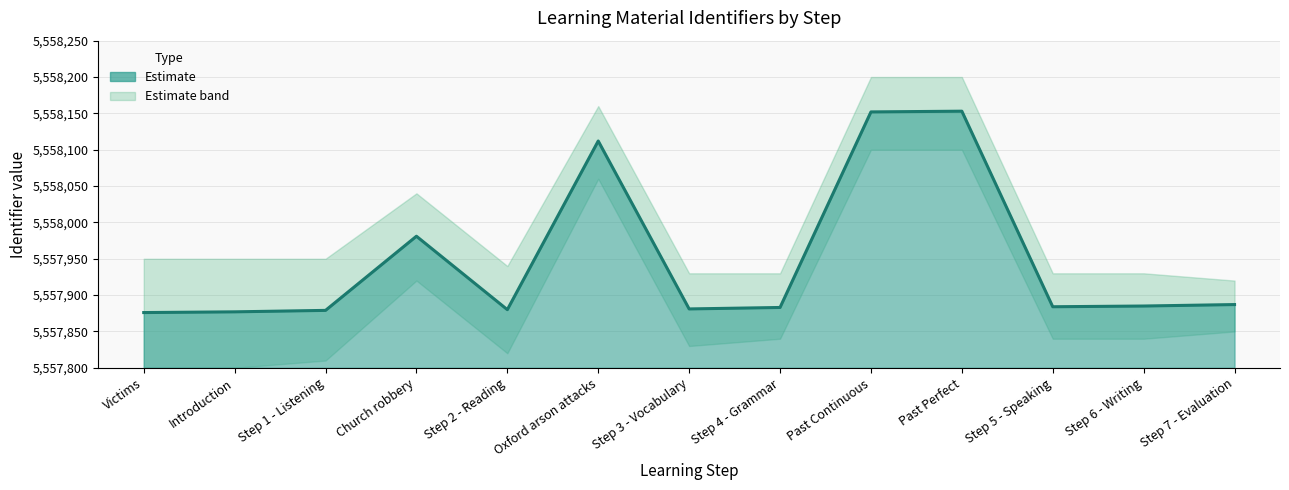

What is the value of the 13th point from the left?

5557887